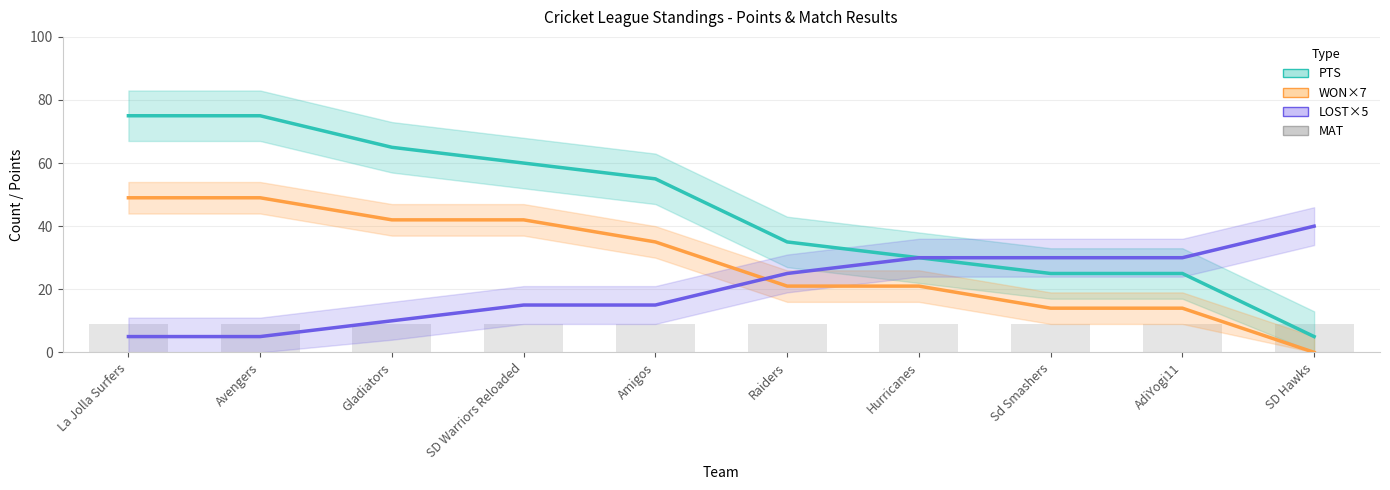

What are all the series names shown in the legend?

PTS, WON×7, LOST×5, MAT